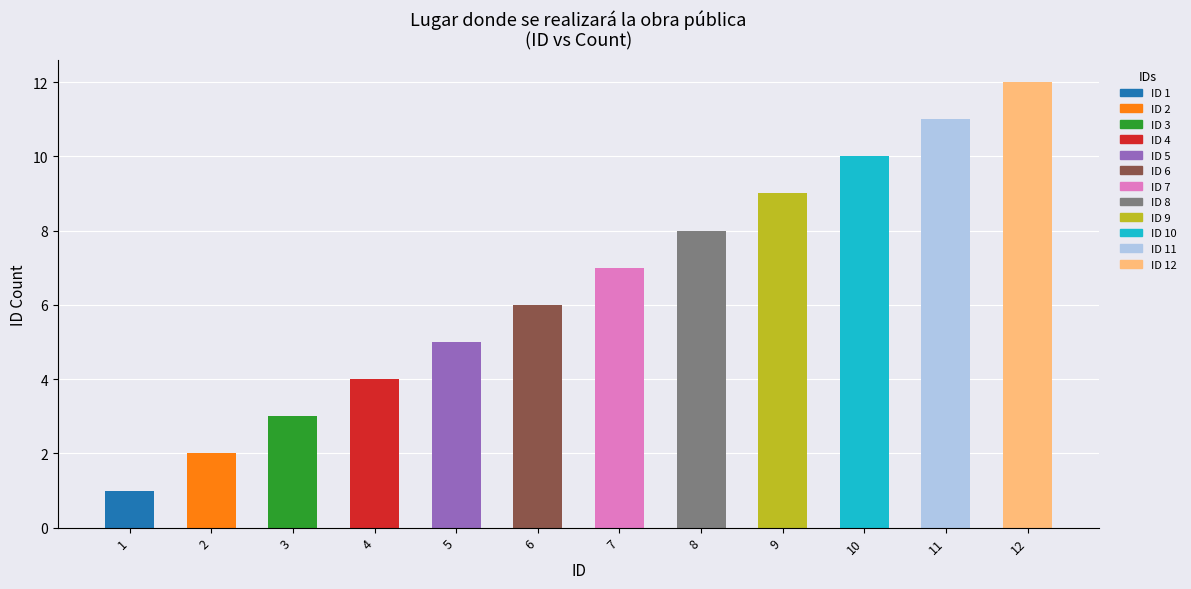

True or false: the data shows 3 at 3.

True